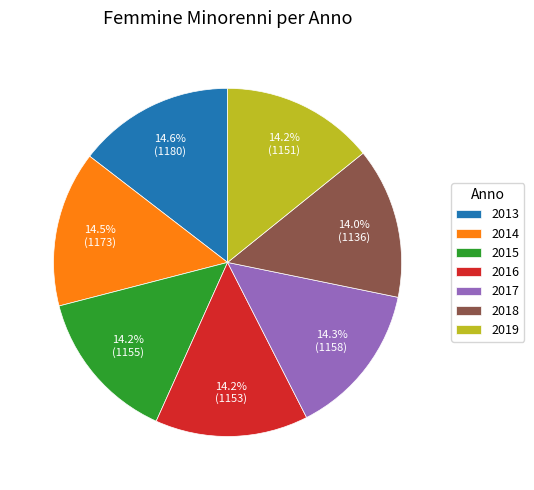

How much of the chart is everything except 2017?

85.7%